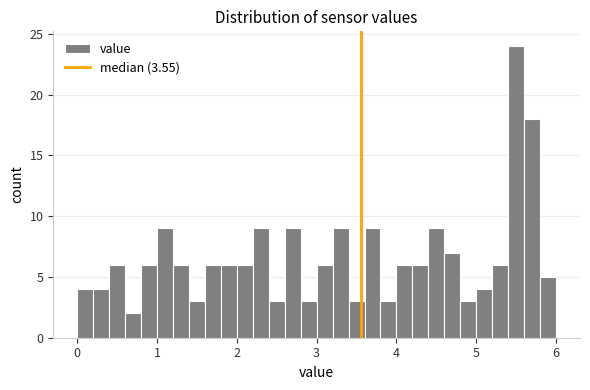

Around what value on the x-axis is the tallest bar? Give the approximate position of its centre, as read against the axis.

5.5